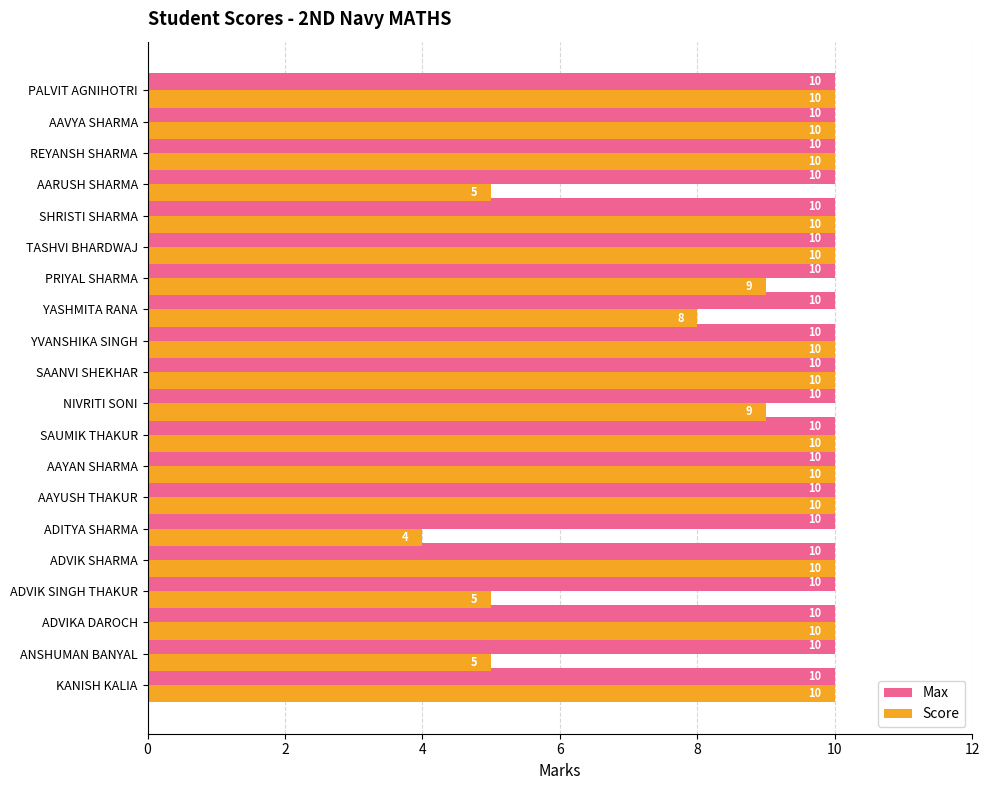

What is the approximate value of Max at ADITYA SHARMA?

10